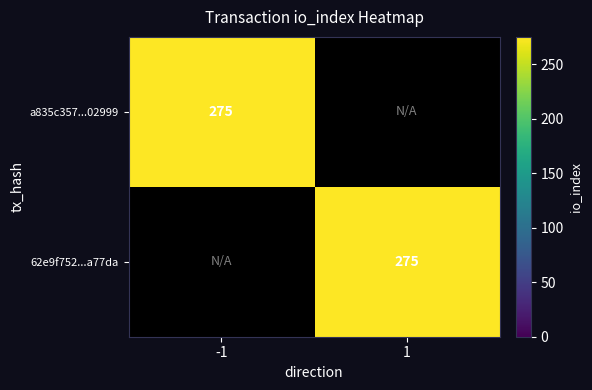

How many series are shown in this chart?

2